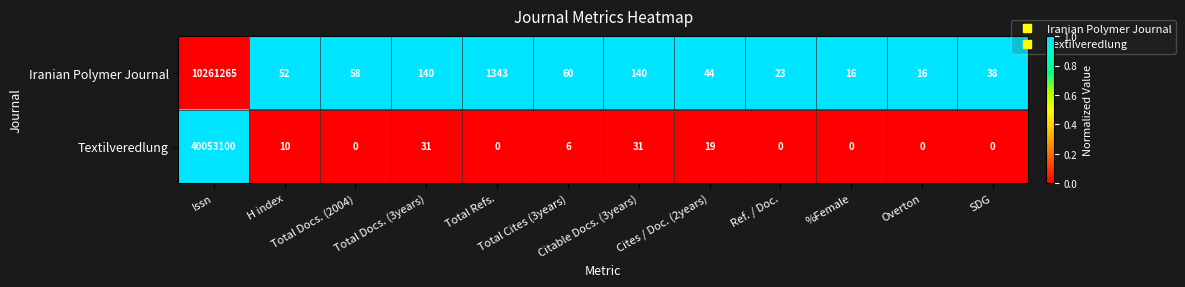

What is the average value of the Textilveredlung series?

3337766